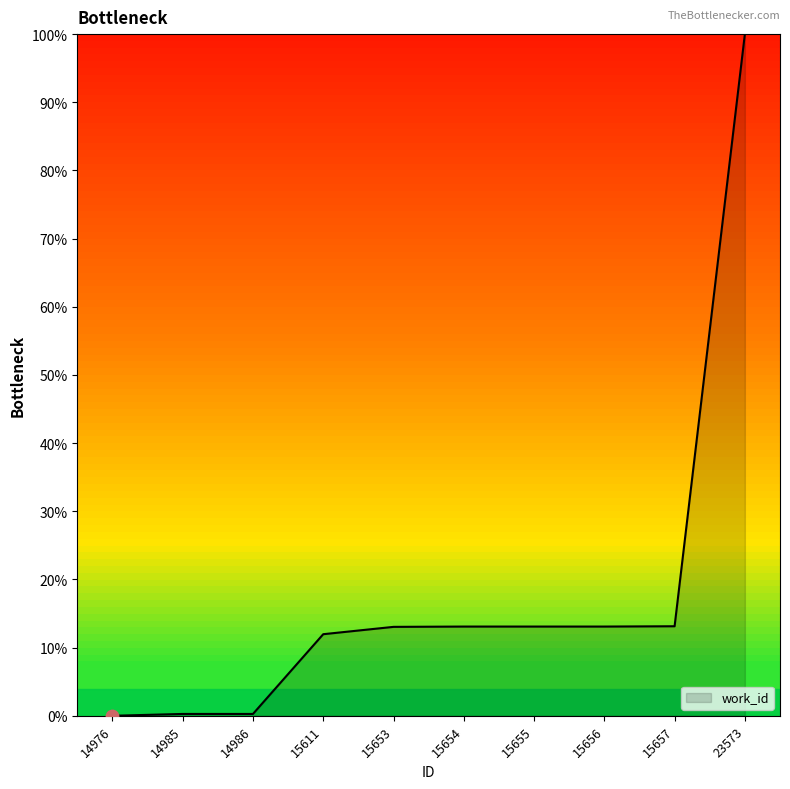

Which has a higher value, 15654 or 14985?

15654